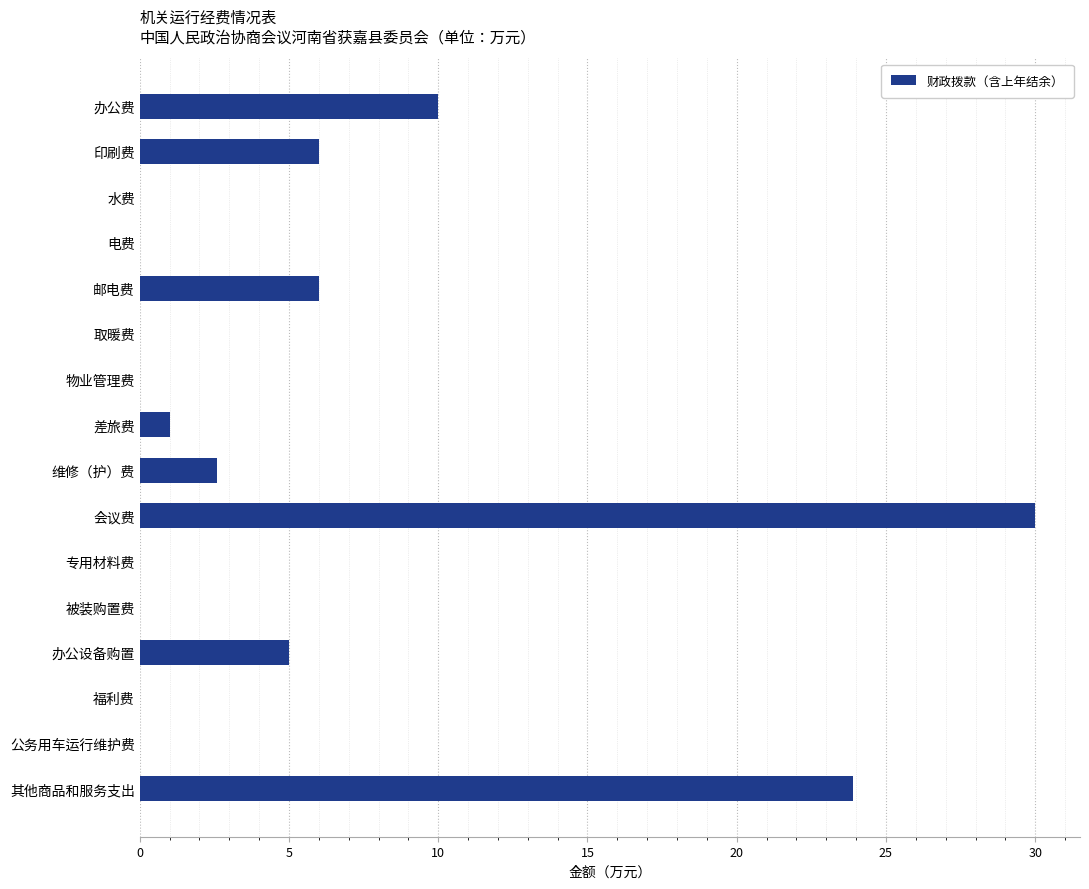

The value at 物业管理费 is 0.0. True or false?

True